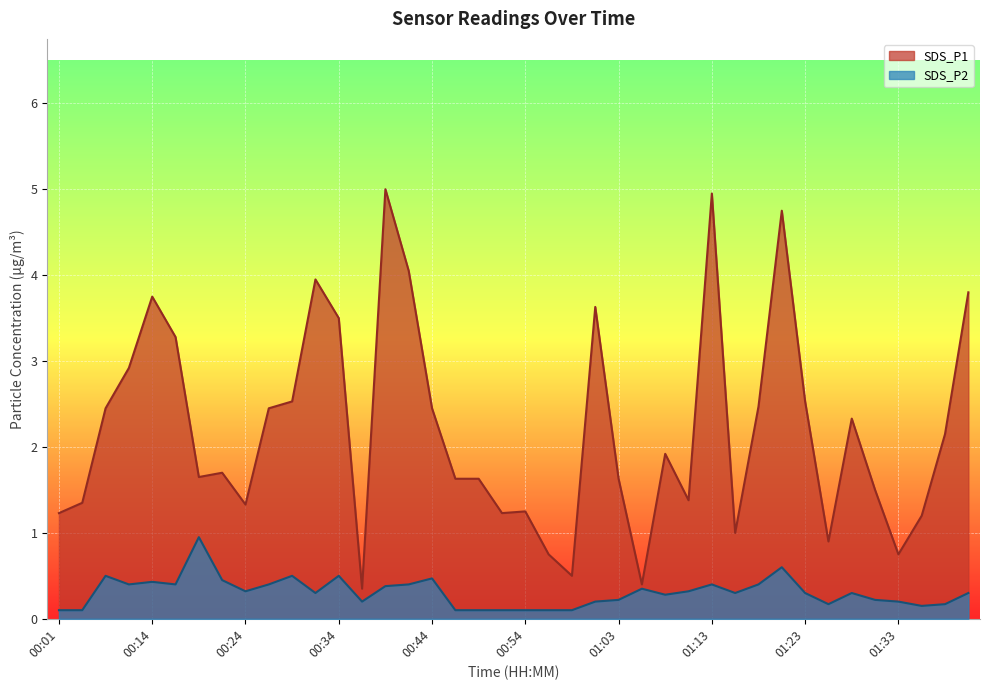

What is the value of the SDS_P1 point at the 8th from the left?

1.7